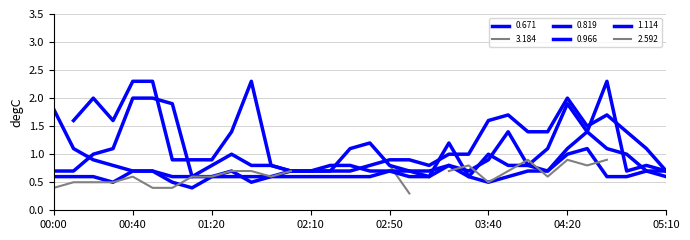

What is the label of the 22nd point from the right?

01:40